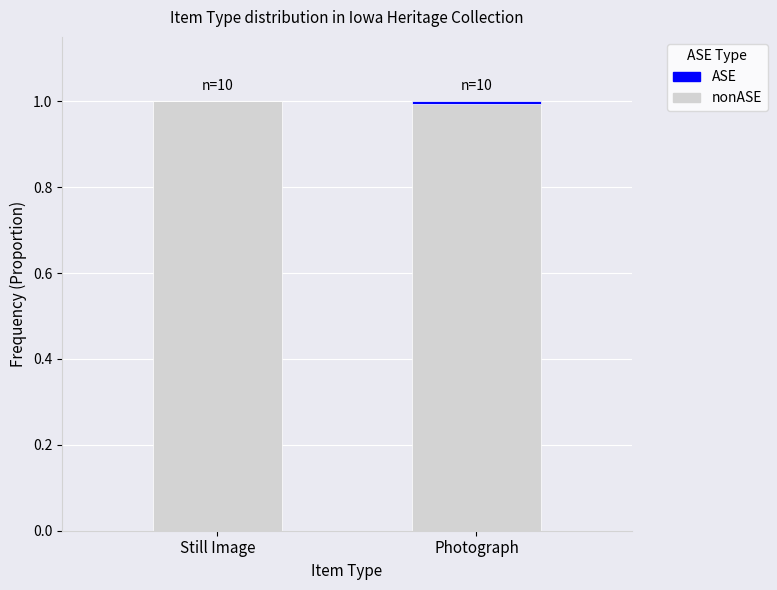

What is the total value across all series at Still Image?

1.0